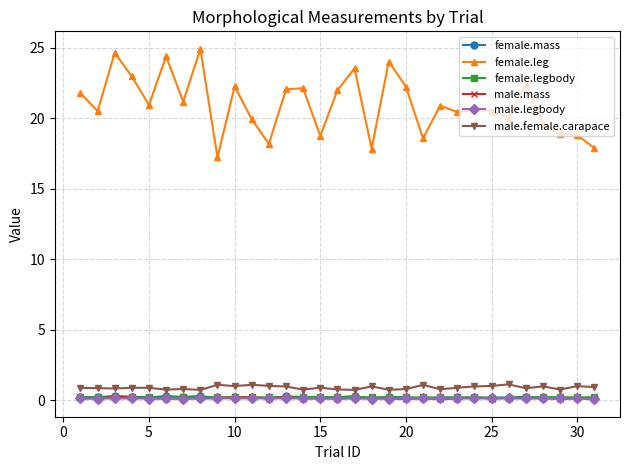

What is the average value of the male.female.carapace series?

0.9